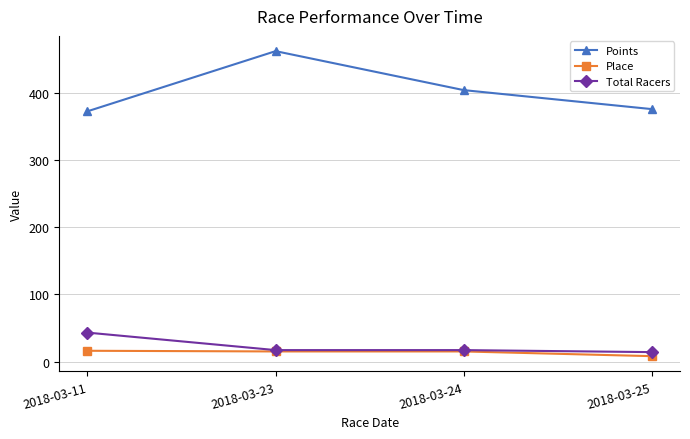

What is the difference between the highest and lowest values at 2018-03-24?

388.6